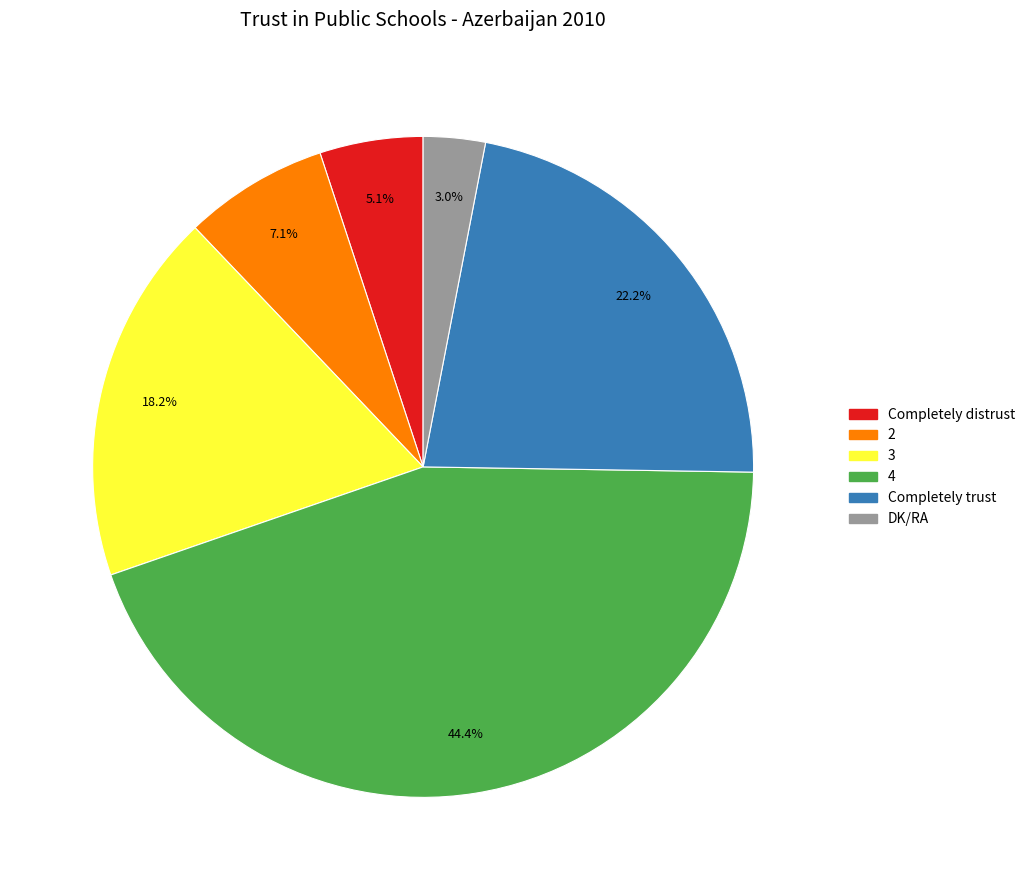

Count the number of slices in the pie.

6